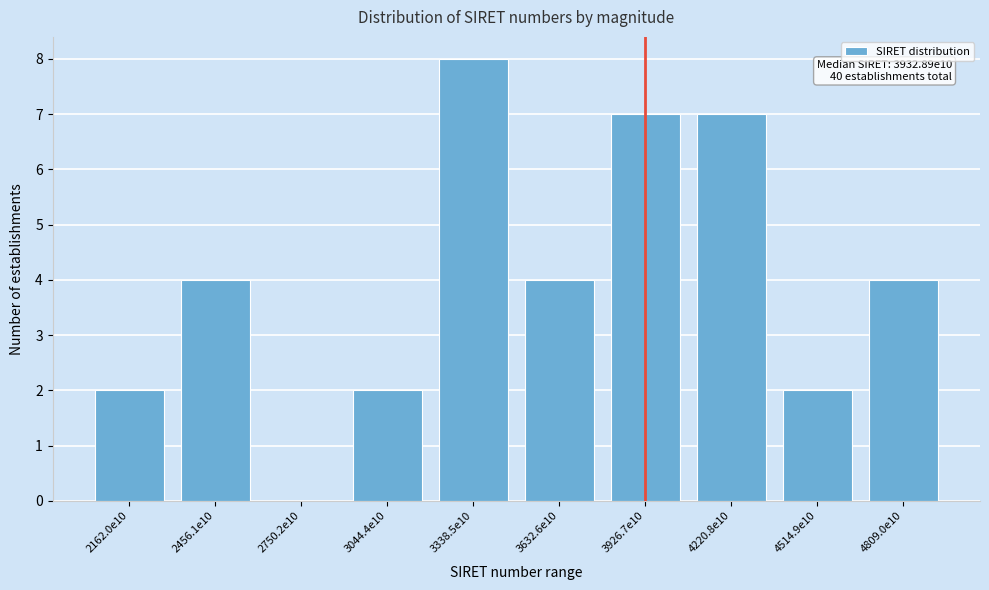

Reading left to right, what are all the values shown in this chart?

2162.0e10=2	2456.1e10=4	2750.2e10=0	3044.4e10=2	3338.5e10=8	3632.6e10=4	3926.7e10=7	4220.8e10=7	4514.9e10=2	4809.0e10=4